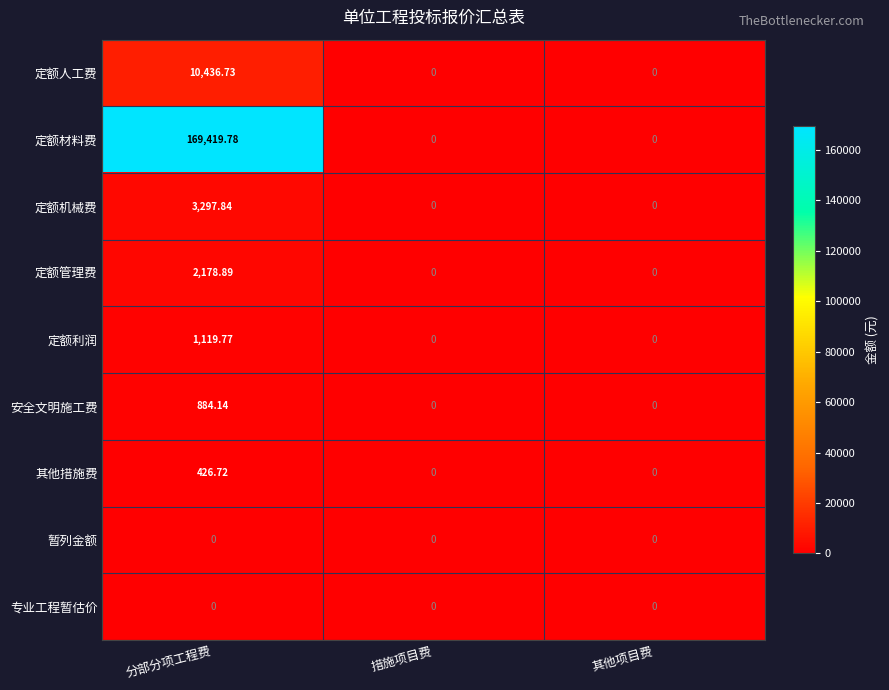

How many series are shown in this chart?

9